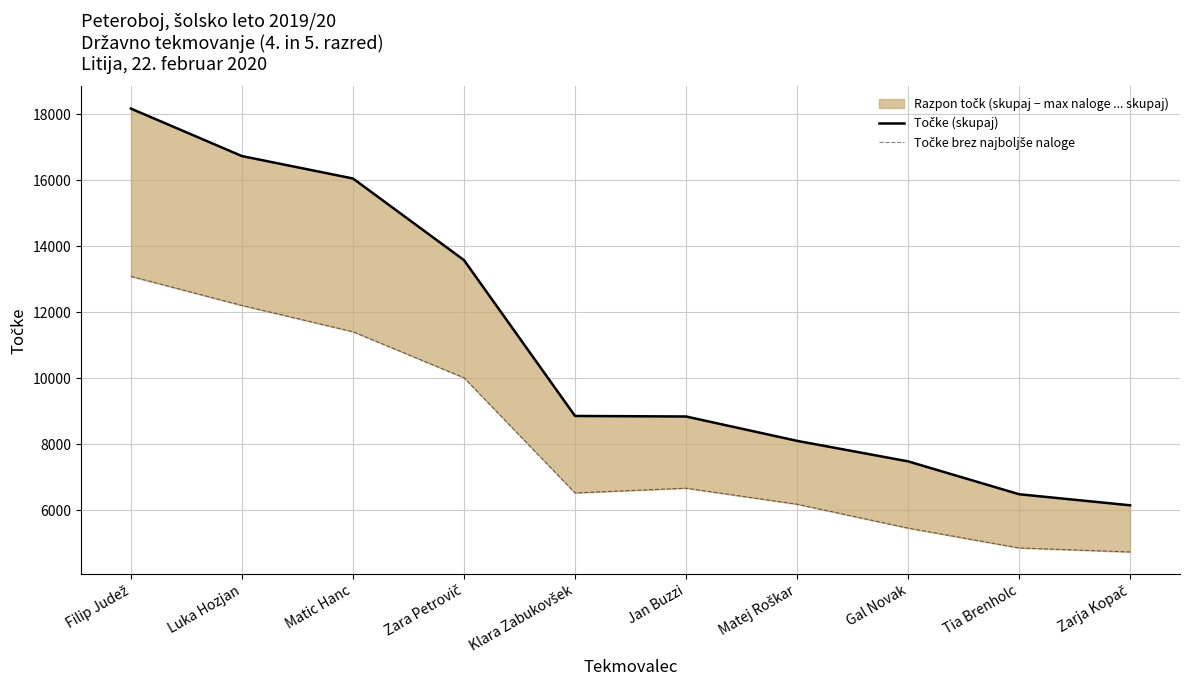

What is the approximate value of Točke brez najboljše naloge at Filip Judež?

13088